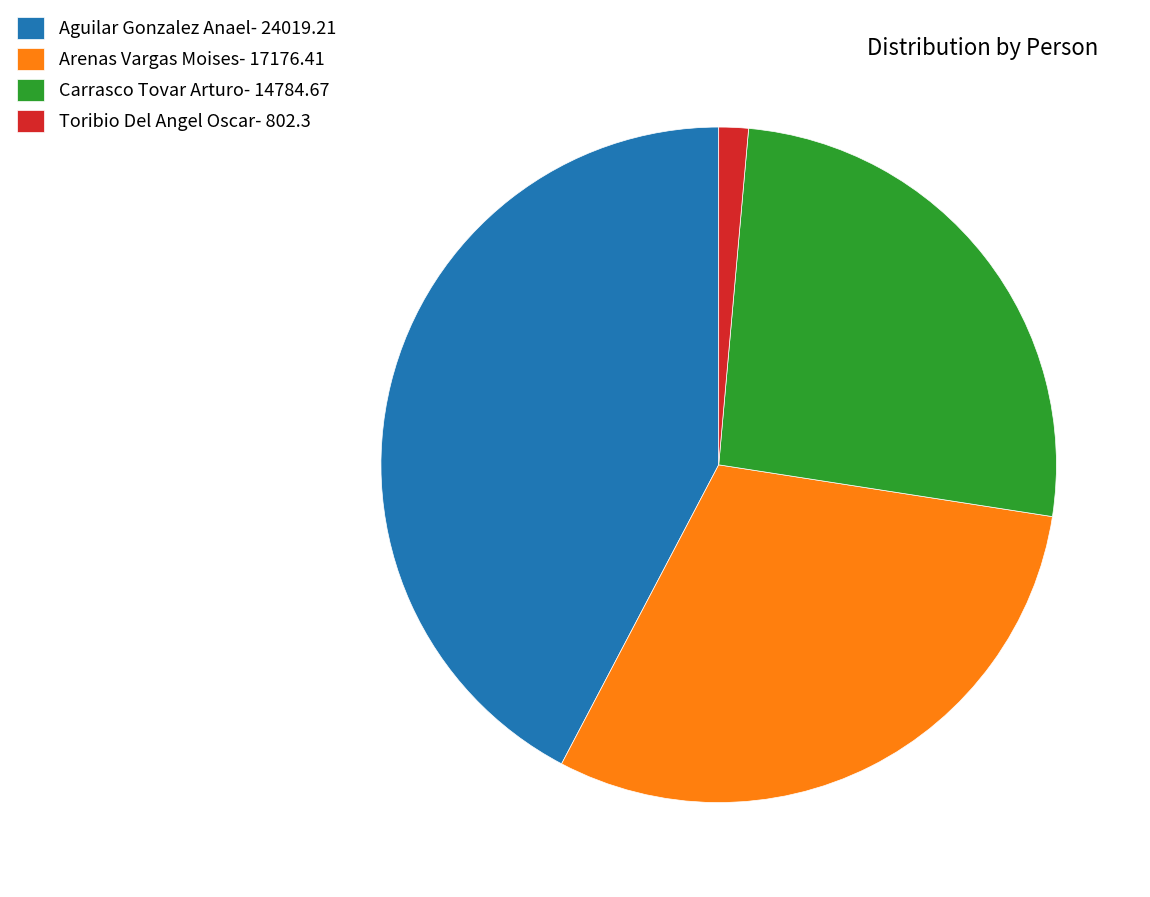

Which slice is the largest?

Aguilar Gonzalez Anael